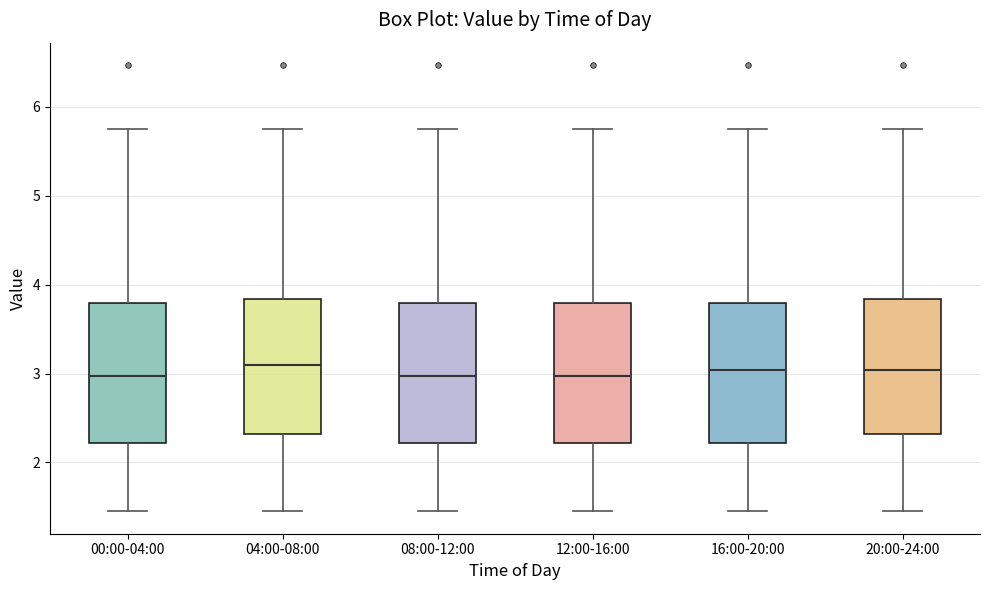

Reading left to right, read every box against the y-axis: the position of its median line, the range the box covers, and the ends of its whiskers. The values are not printed on the chart, so give them approximately, as read against the axis.

00:00-04:00: median 3.0, box 2.2 to 3.8, whiskers 1.5 to 5.8
04:00-08:00: median 3.1, box 2.3 to 3.8, whiskers 1.5 to 5.8
08:00-12:00: median 3.0, box 2.2 to 3.8, whiskers 1.5 to 5.8
12:00-16:00: median 3.0, box 2.2 to 3.8, whiskers 1.5 to 5.8
16:00-20:00: median 3.0, box 2.2 to 3.8, whiskers 1.5 to 5.8
20:00-24:00: median 3.0, box 2.3 to 3.8, whiskers 1.5 to 5.8